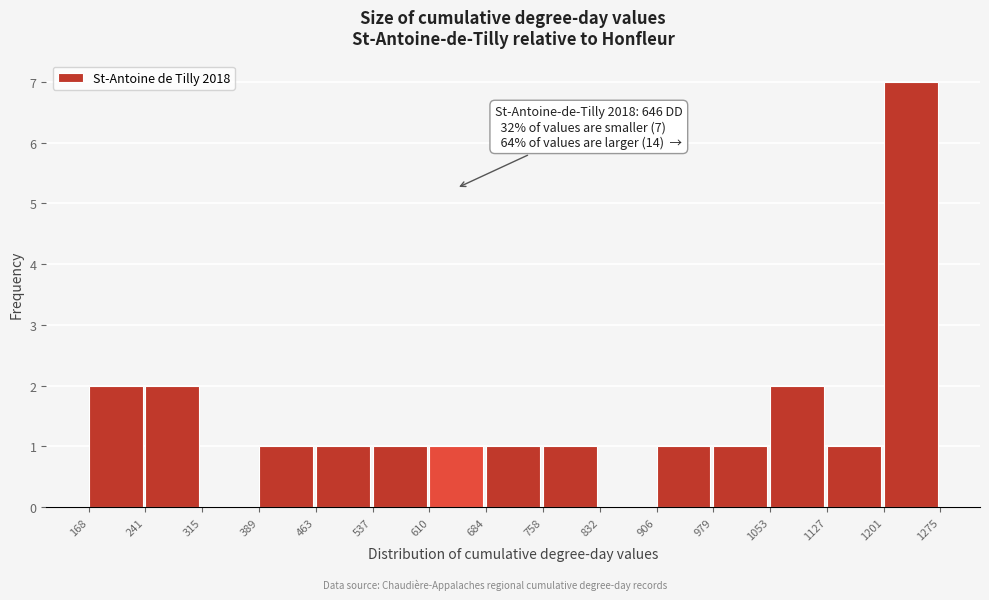

Which range on the x-axis has the tallest bar?

1201 to 1275